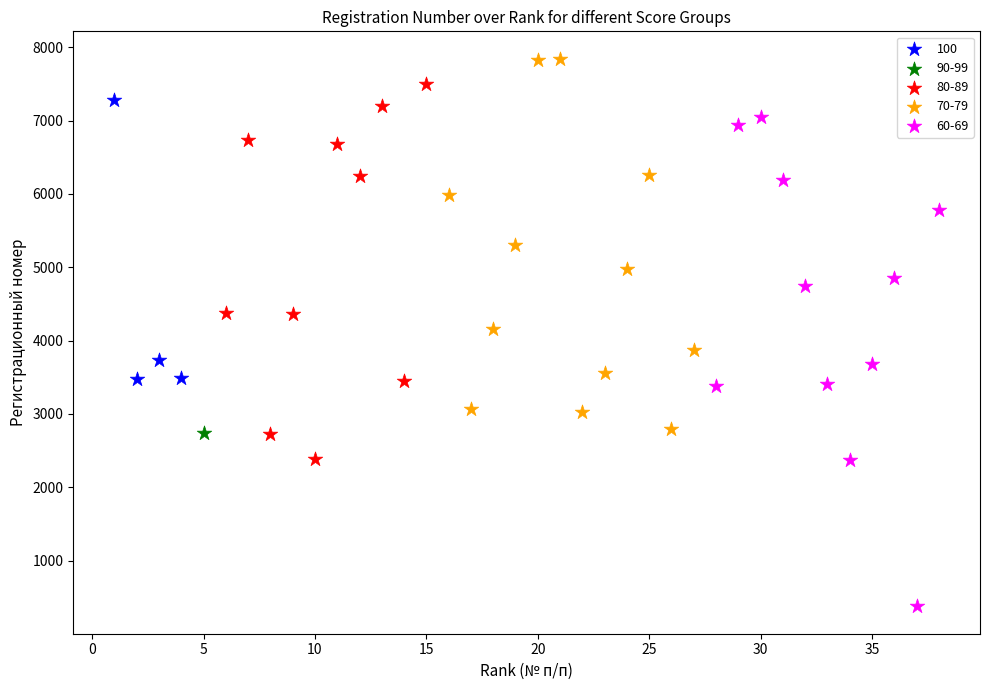

What are all the series names shown in the legend?

100, 90-99, 80-89, 70-79, 60-69